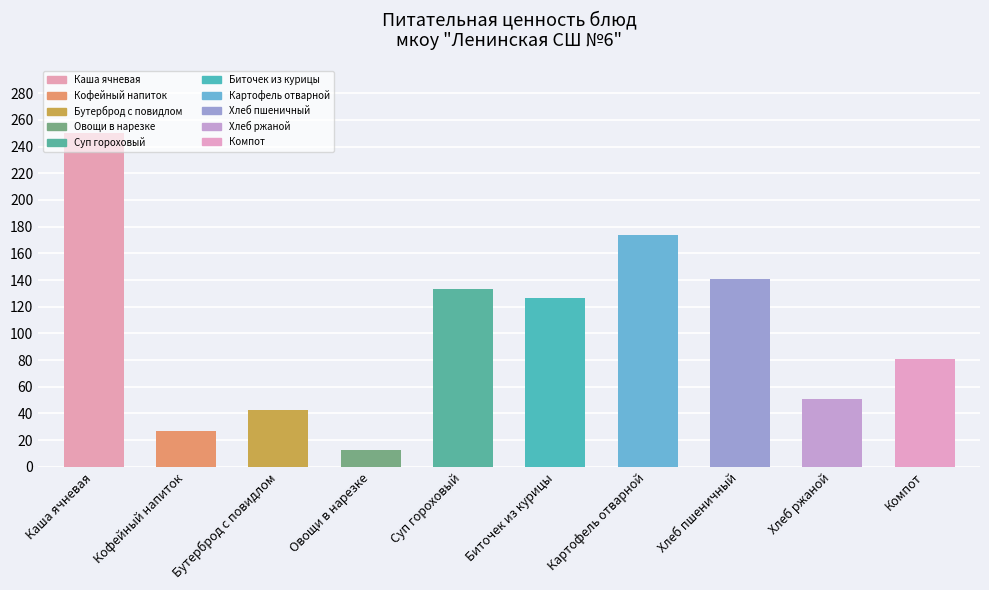

Reading left to right, transcribe all the data shown in this chart.

Каша ячневая=250.5	Кофейный напиток=26.8	Бутерброд с повидлом=42.7	Овощи в нарезке=12.8	Суп гороховый=133.1	Биточек из курицы=126.5	Картофель отварной=173.7	Хлеб пшеничный=140.6	Хлеб ржаной=51.2	Компот=81.0